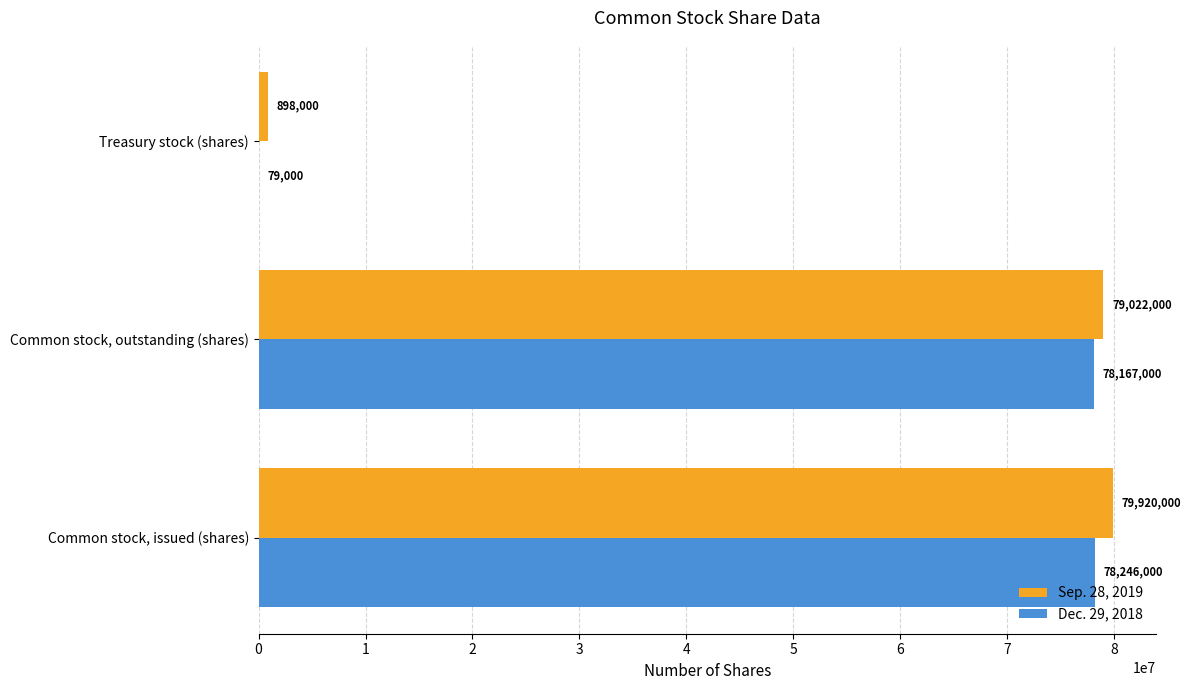

Which series changed the most between Common stock, issued (shares) and Common stock, outstanding (shares)?

Sep. 28, 2019